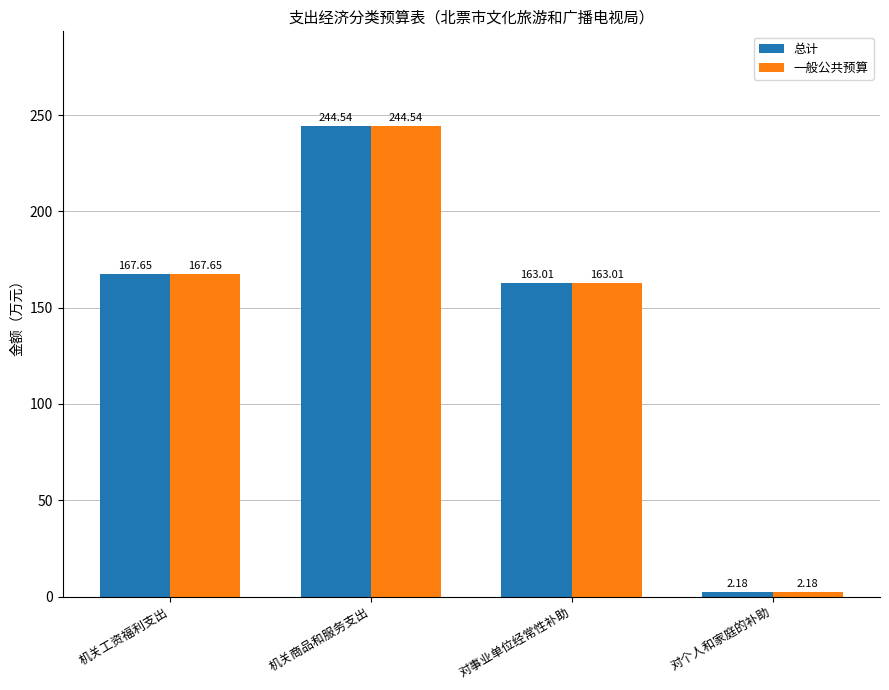

At which label is 总计 closest to 123?

对事业单位经常性补助